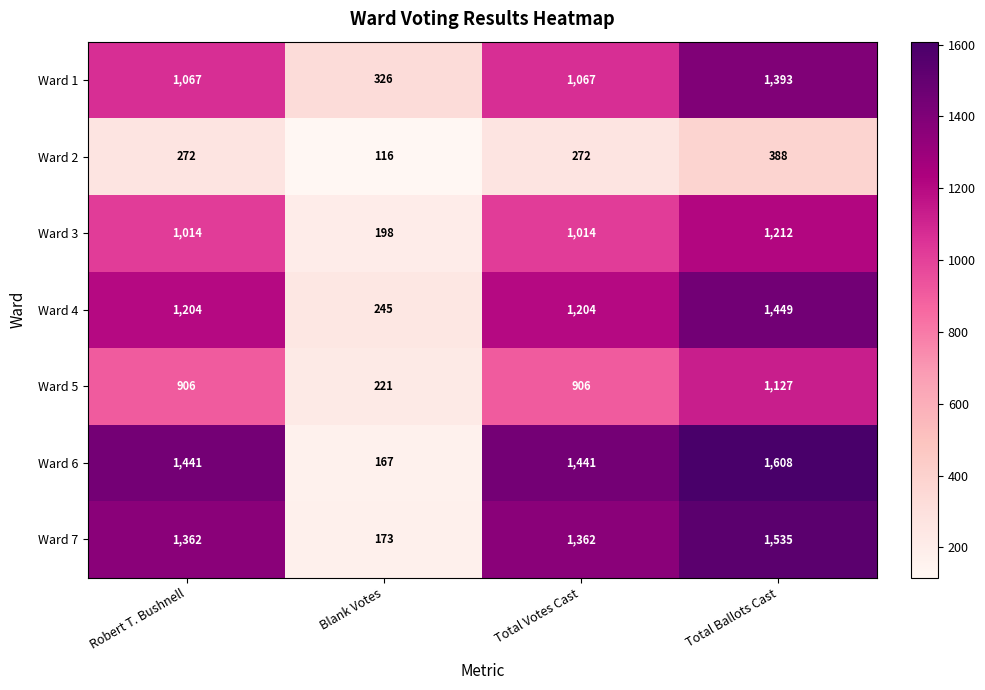

The value of Ward 5 at Blank Votes is 221. True or false?

True